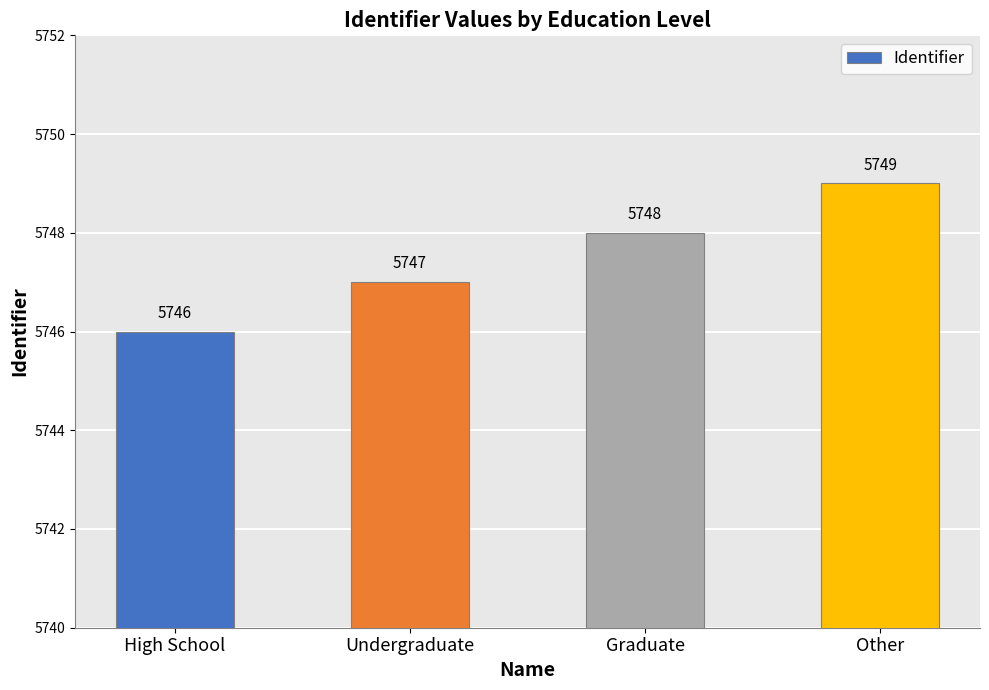

What is the value of the 2nd bar from the left?

5747